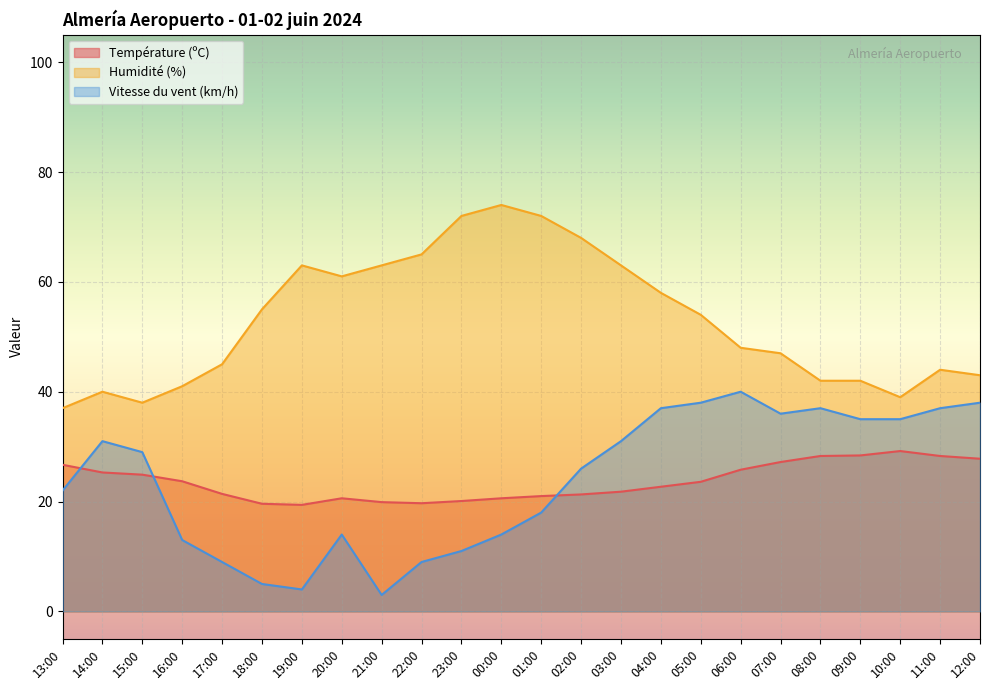

How many values in the Humidité (%) series exceed 54?

11